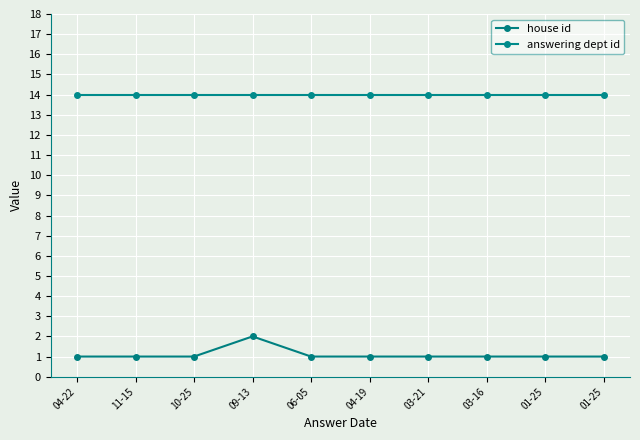

Where is house id nearest to the value 1?

04-22